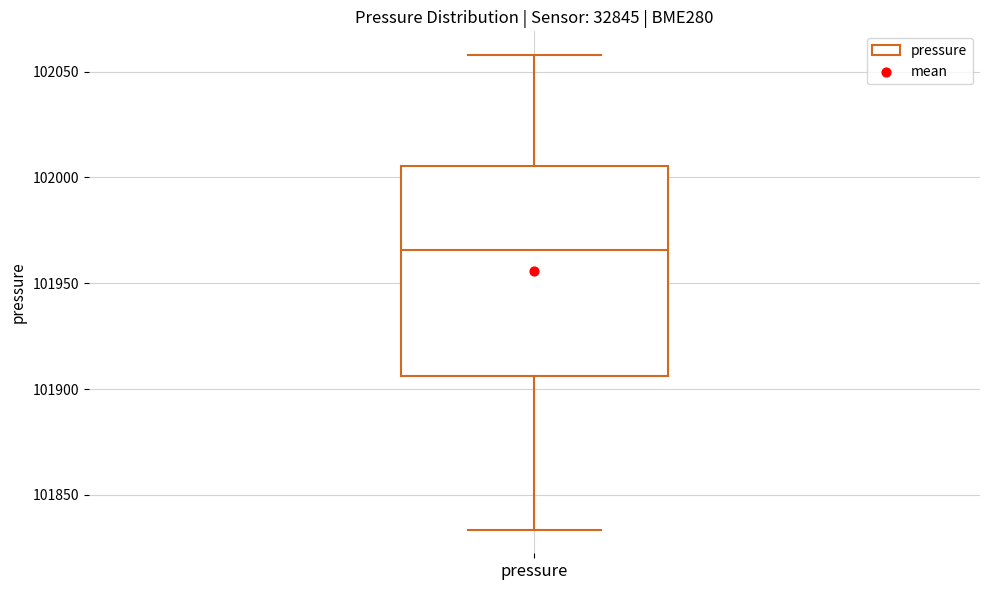

Read this box plot against the y-axis: the position of the median line, the range covered by the box, and the ends of both whiskers. The values are not printed on the chart, so give them approximately, as read against the axis.

median 101965, box 101905 to 102005, whiskers 101835 to 102060